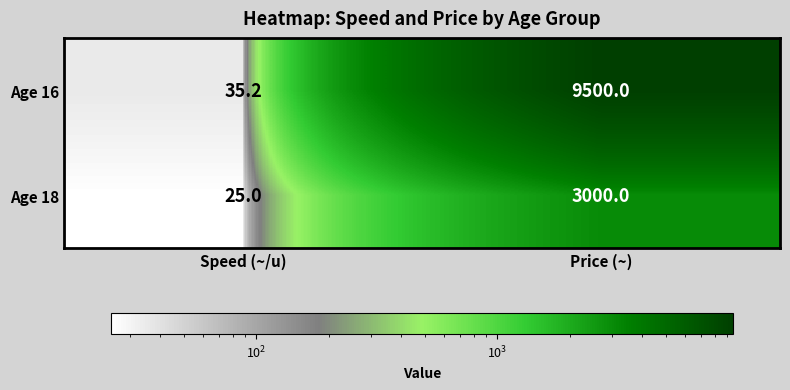

True or false: Age 16 has a value of 46.7 at Speed (~/u).

False